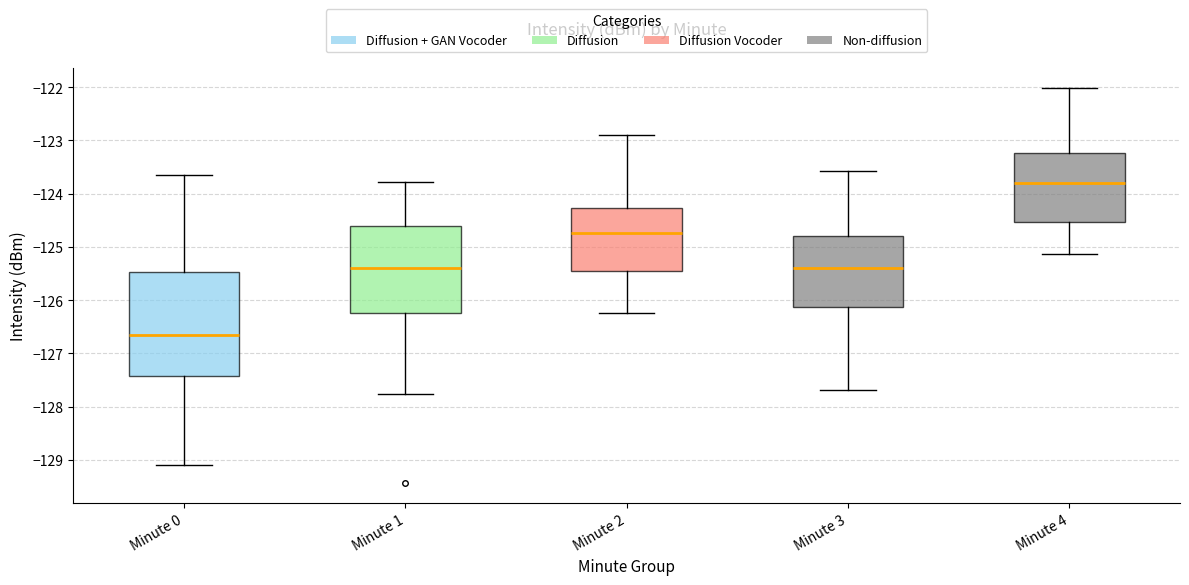

Where does the median line of the box for Minute 2 sit on the y-axis? The values are not printed on the chart, so give them approximately, as read against the axis.

-124.7